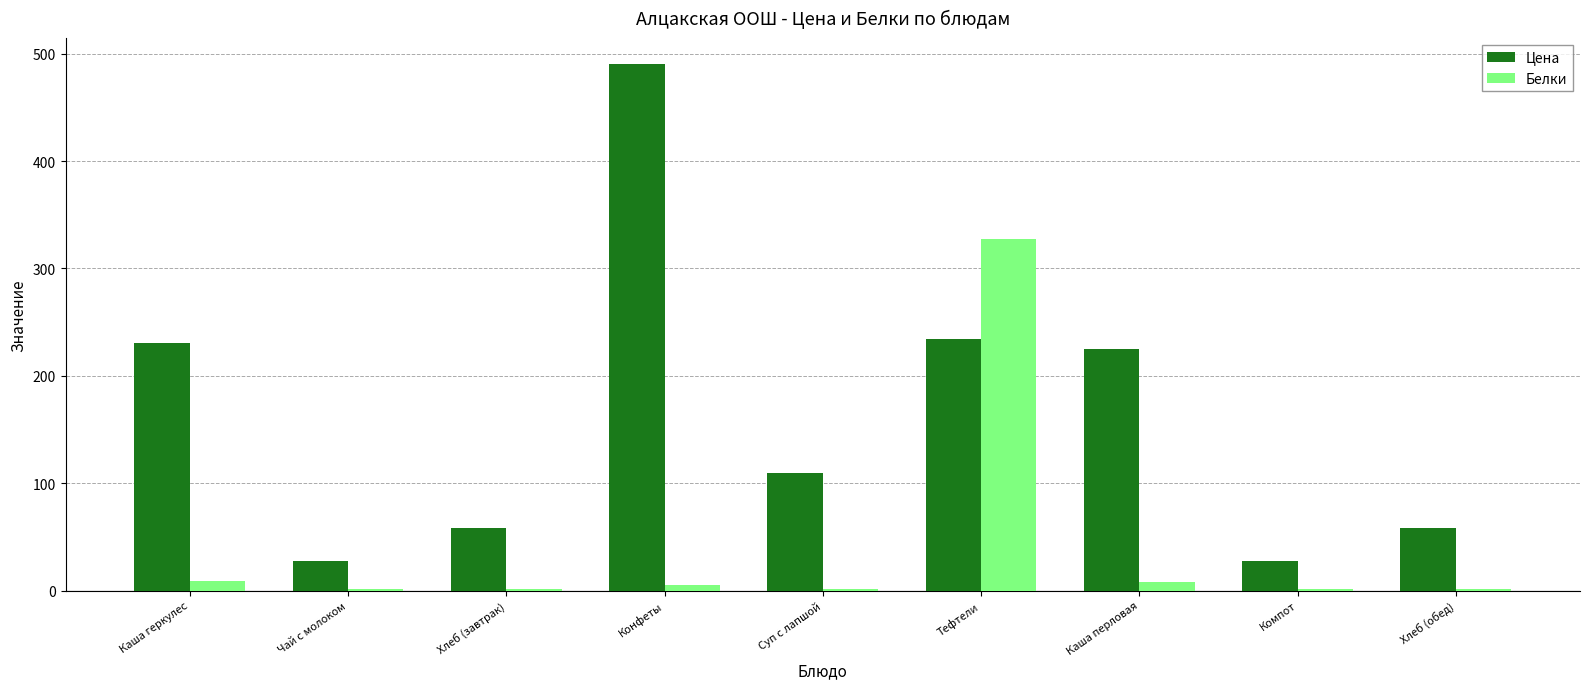

Read the Цена value at Конфеты.

490.0